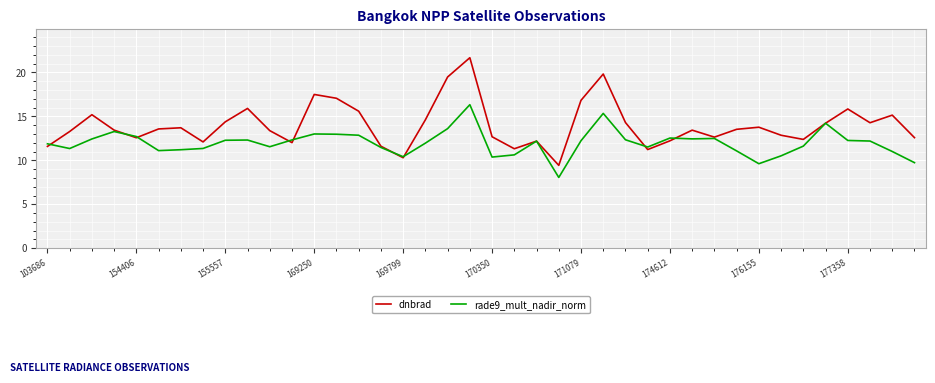

Which series has the largest total across all categories?

dnbrad